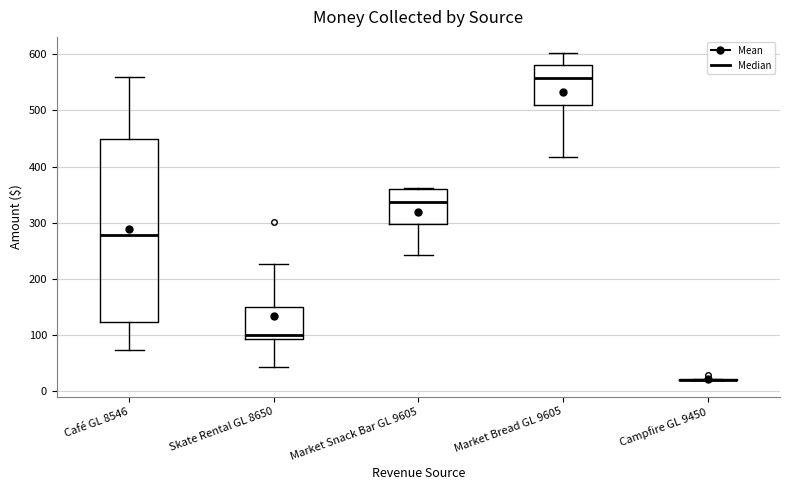

Reading left to right, transcribe this box plot: for each box, give where its median line is, the range the box spans, and where its two whiskers end, as read against the y-axis. The values are not printed on the chart, so give them approximately, as read against the axis.

Café GL 8546: median 280, box 120 to 450, whiskers 70 to 560
Skate Rental GL 8650: median 100, box 90 to 150, whiskers 40 to 230
Market Snack Bar GL 9605: median 340, box 300 to 360, whiskers 240 to 360
Market Bread GL 9605: median 560, box 510 to 580, whiskers 420 to 600
Campfire GL 9450: box collapsed to a line at 20, whiskers 20 to 20